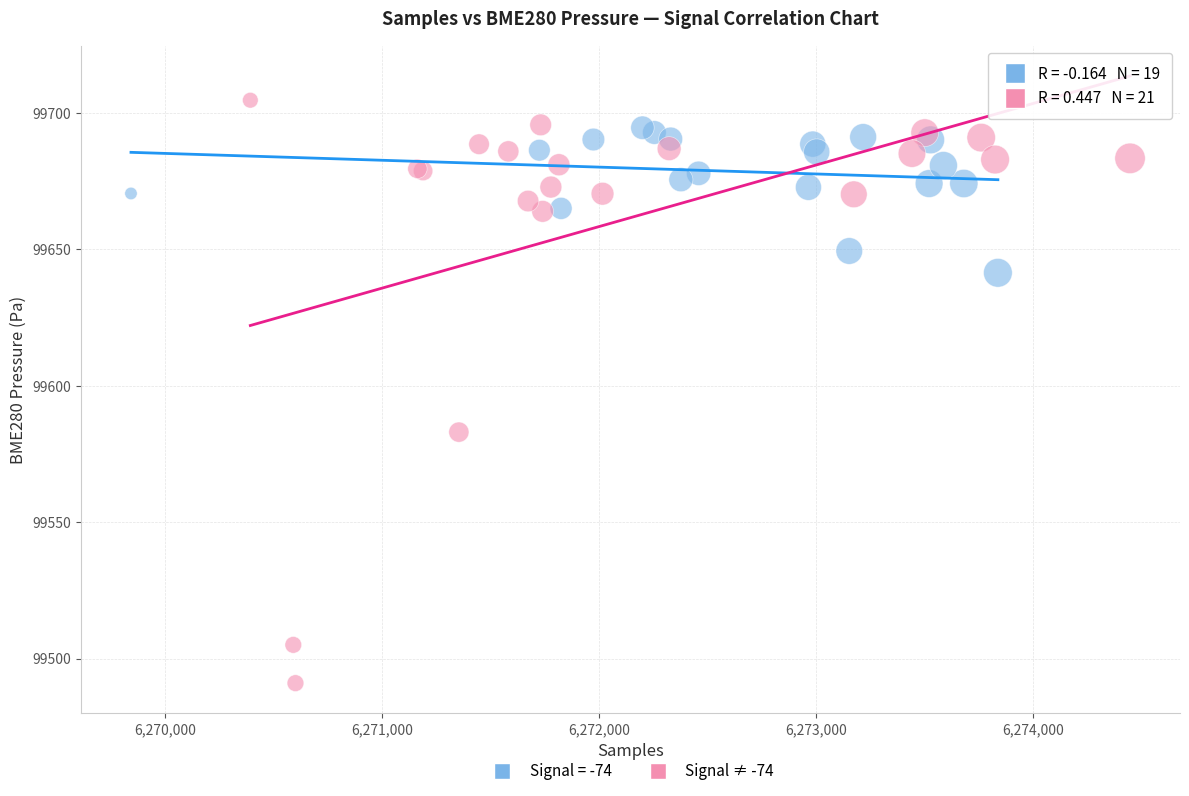

Which series contains the highest Y value?

Signal ≠ -74